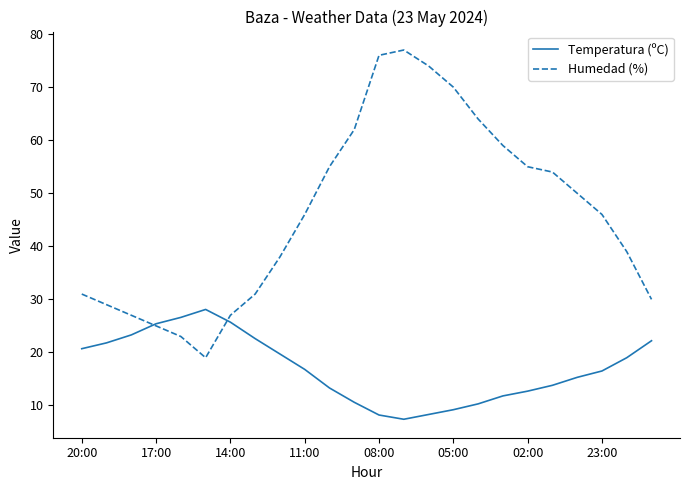

Count the number of data series in this chart.

2